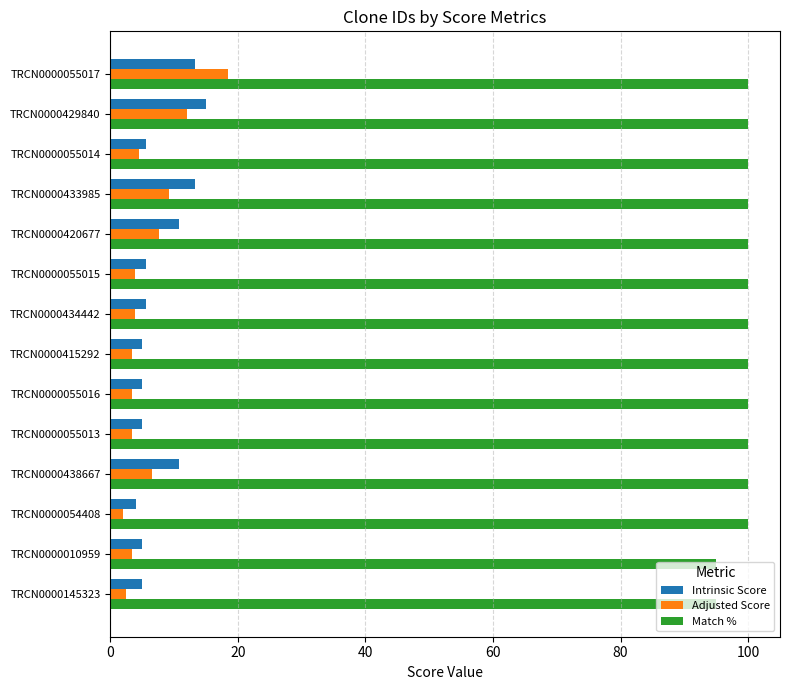

Which series has the largest range (max minus min)?

Adjusted Score